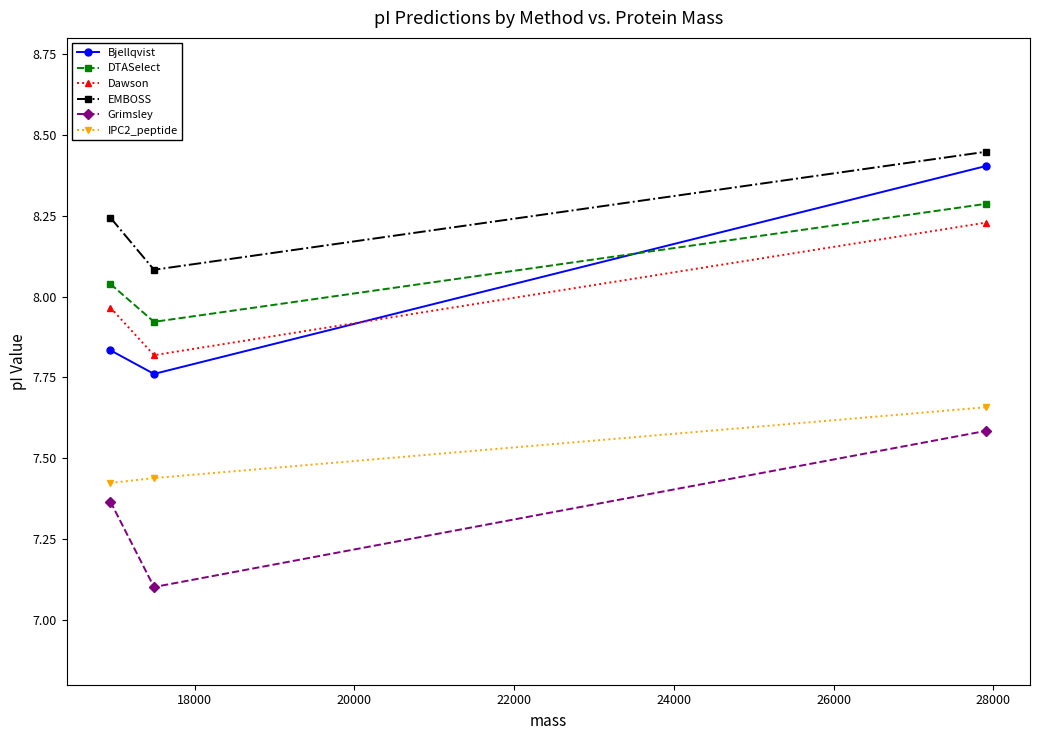

What is the value of the EMBOSS point at the 2nd from the left?

8.1